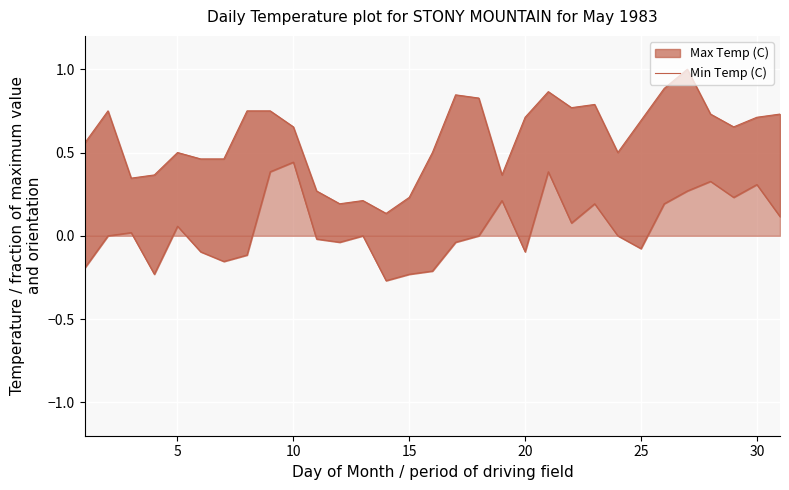

How many data points does each series have?

31